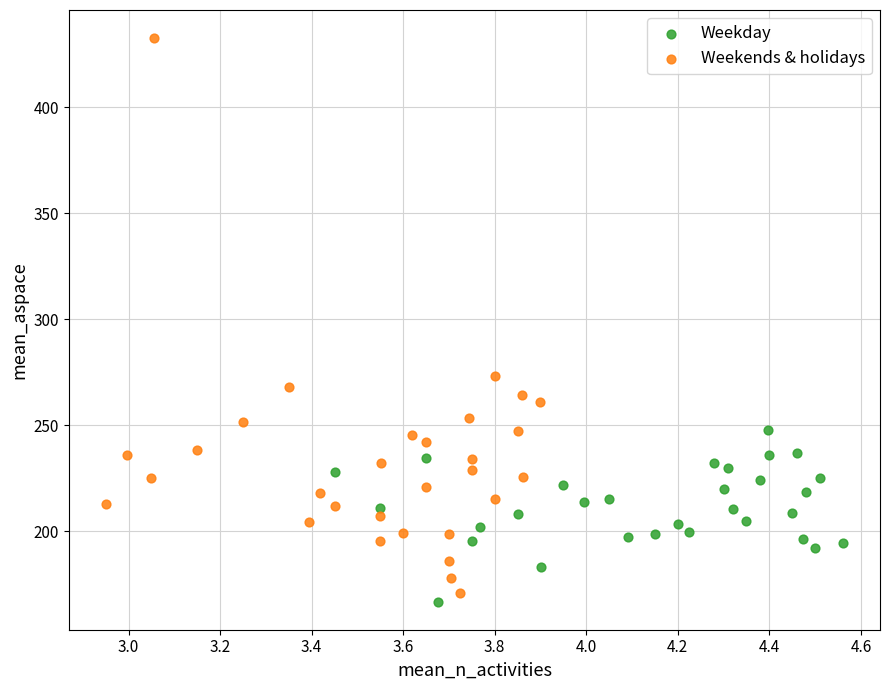

Which series has the largest Y range (max minus min)?

Weekends & holidays